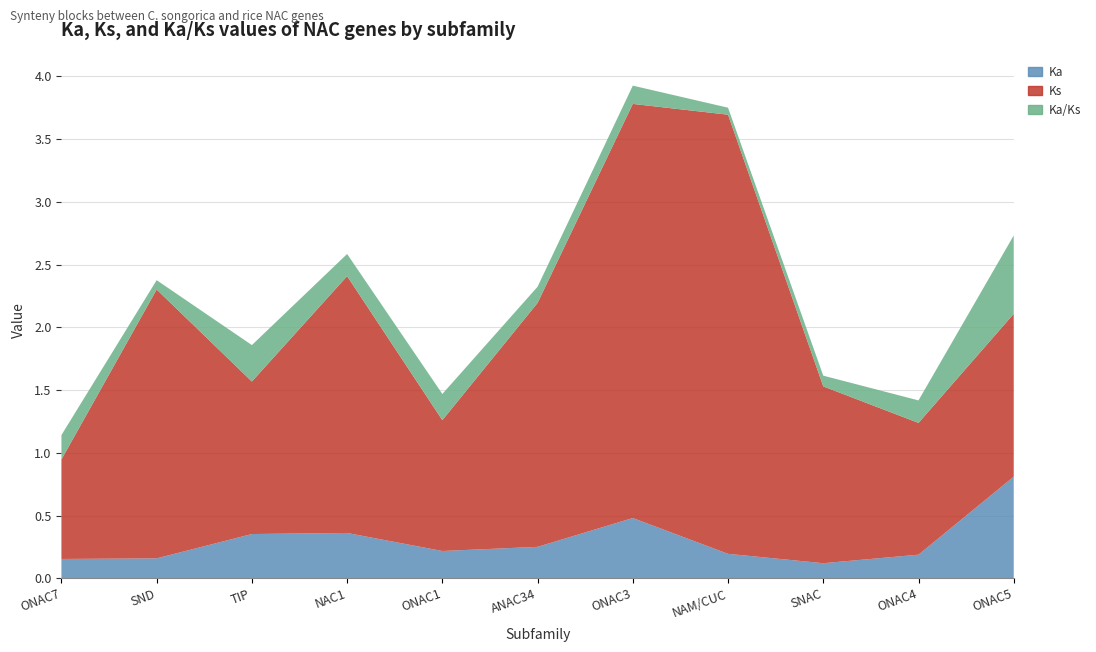

Reading right to left, what are all the values shown in this chart?

Ka: ONAC5=0.8	ONAC4=0.2	SNAC=0.1	NAM/CUC=0.2	ONAC3=0.5	ANAC34=0.3	ONAC1=0.2	NAC1=0.4	TIP=0.4	SND=0.2	ONAC7=0.2
Ks: ONAC5=1.3	ONAC4=1.0	SNAC=1.4	NAM/CUC=3.5	ONAC3=3.3	ANAC34=1.9	ONAC1=1.0	NAC1=2.0	TIP=1.2	SND=2.1	ONAC7=0.8
Ka/Ks: ONAC5=0.6	ONAC4=0.2	SNAC=0.1	NAM/CUC=0.1	ONAC3=0.1	ANAC34=0.1	ONAC1=0.2	NAC1=0.2	TIP=0.3	SND=0.1	ONAC7=0.2